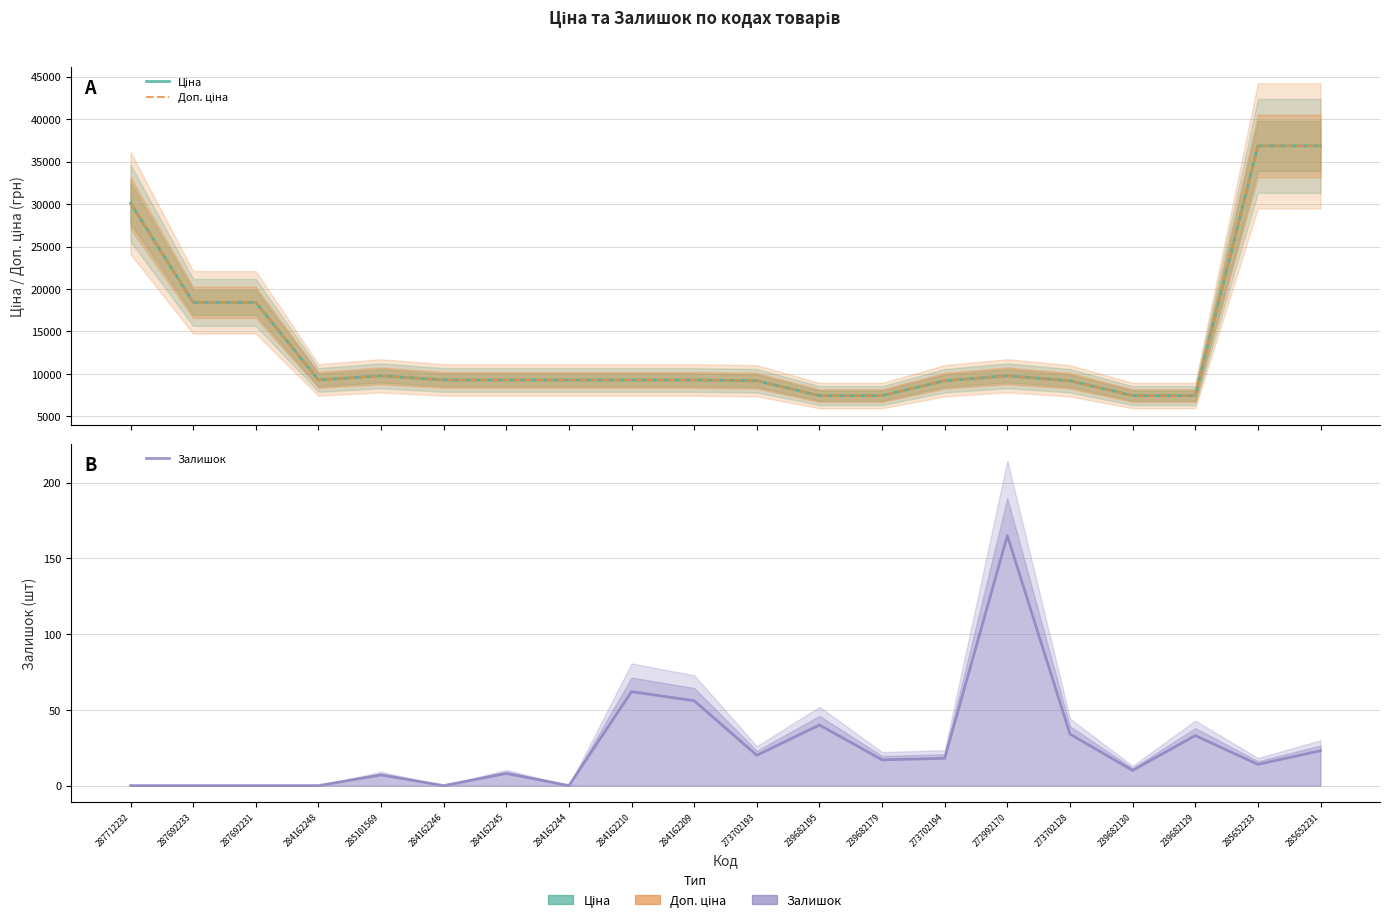

Is it true that Ціна equals 2839.4 at 273702194?

False